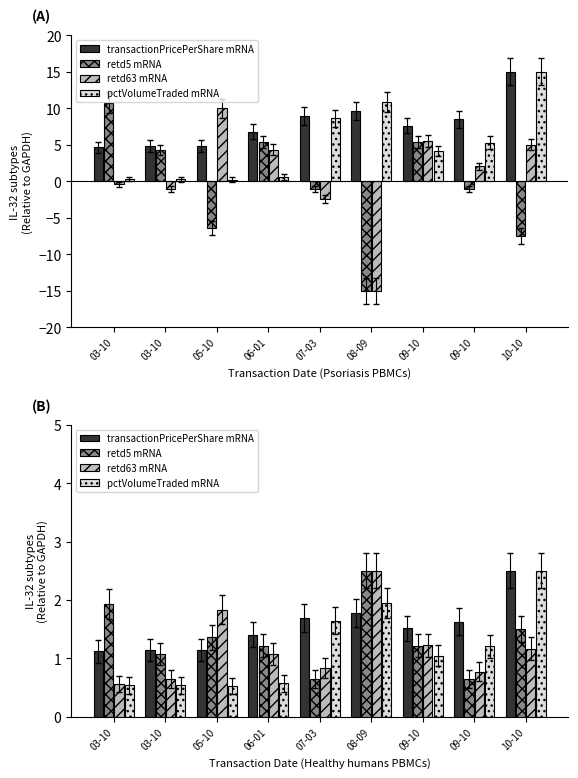

What value does the retd63 mRNA series have at 10-10?

1.2